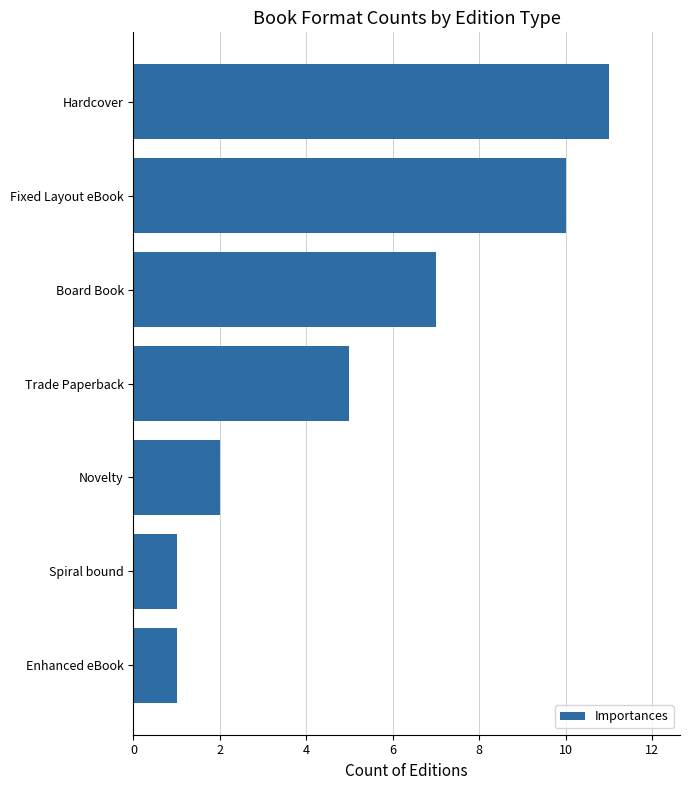

Count the number of categories in the chart.

7